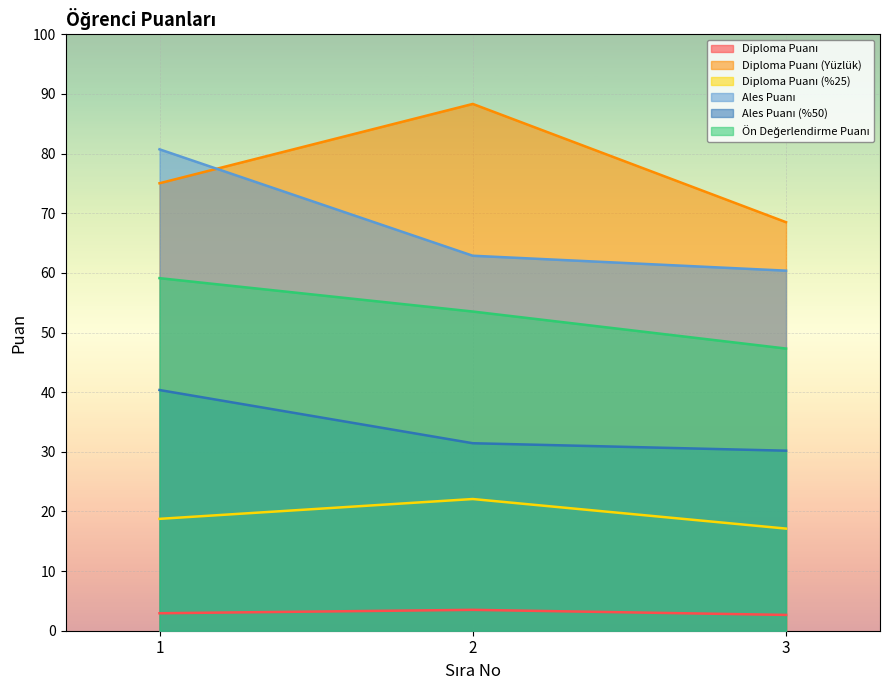

What is the sum of the Diploma Puanı (%25) values at 2 and 3?

39.2